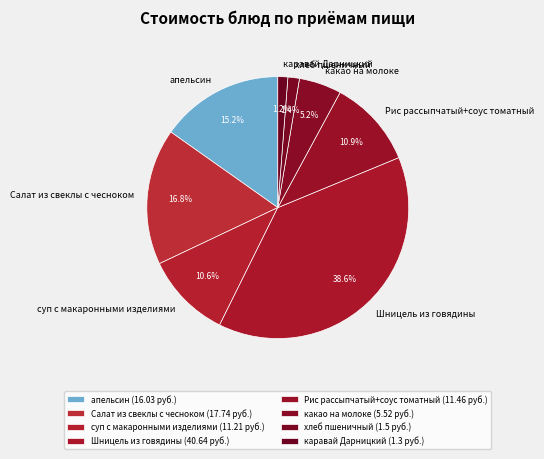

Count the number of slices in the pie.

8